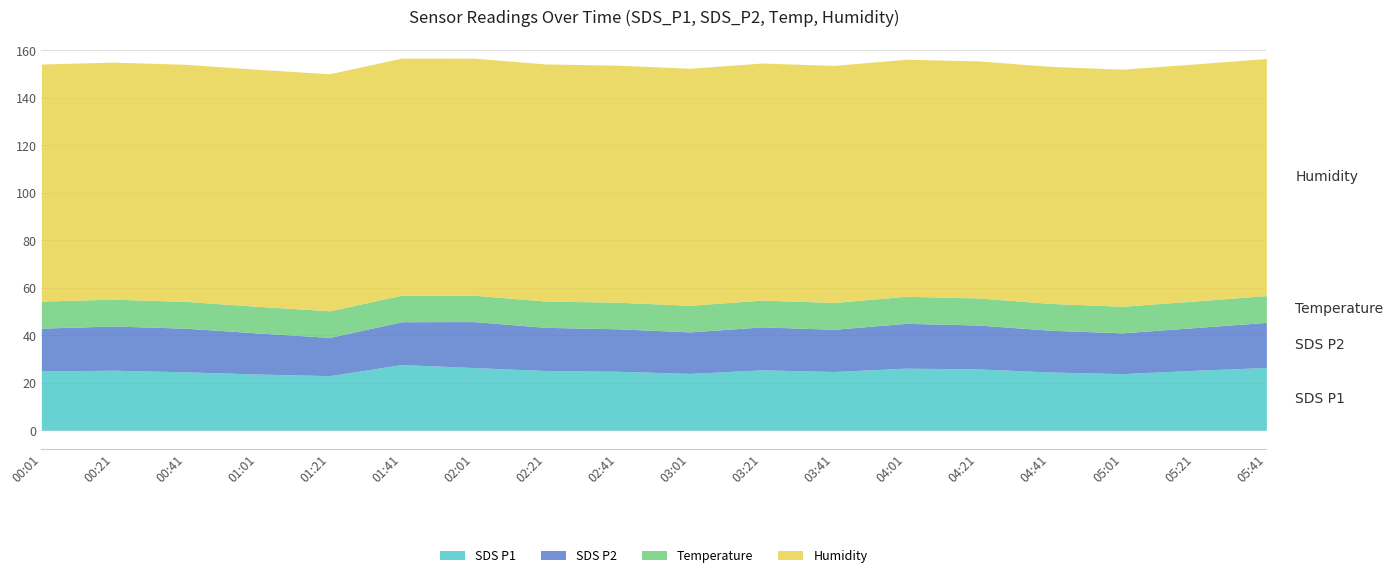

How many lines are shown in the chart?

4